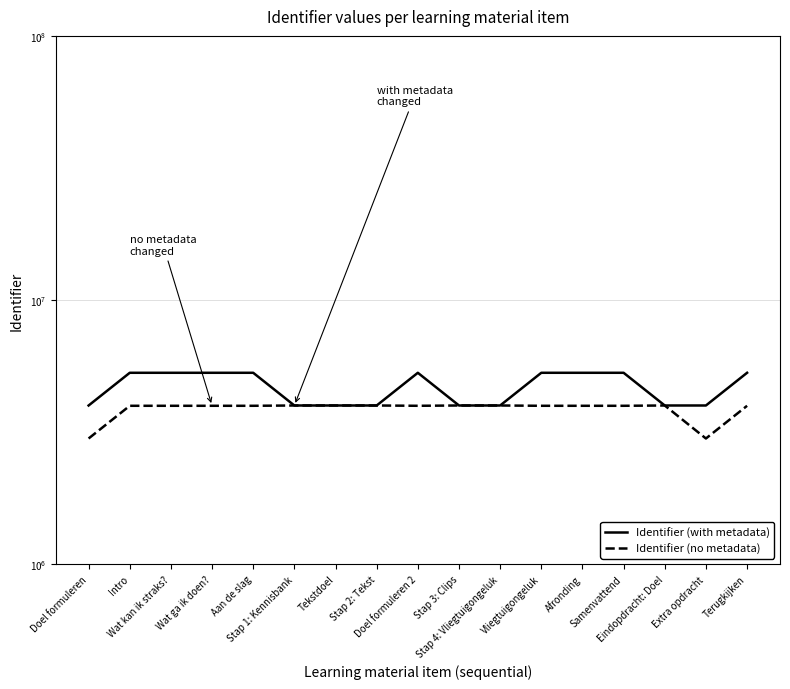

Is this an area chart (filled region under the line)?

No